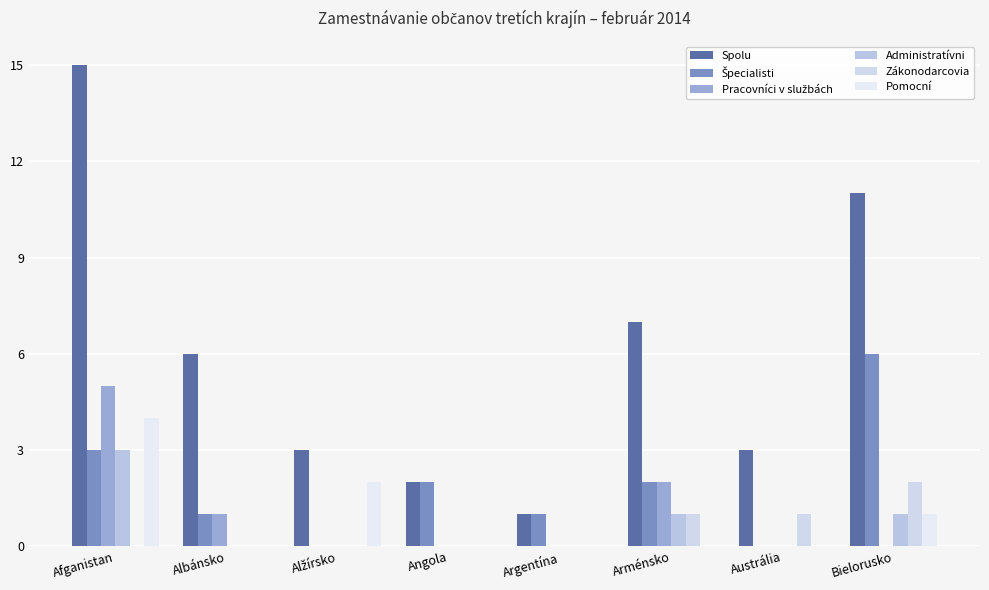

How many data points in Špecialisti are above 2?

2